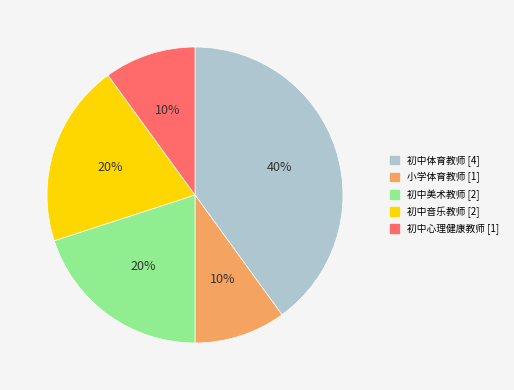

To the nearest percent, what is the difference between the 初中音乐教师 and 初中心理健康教师 slice percentages?

10%